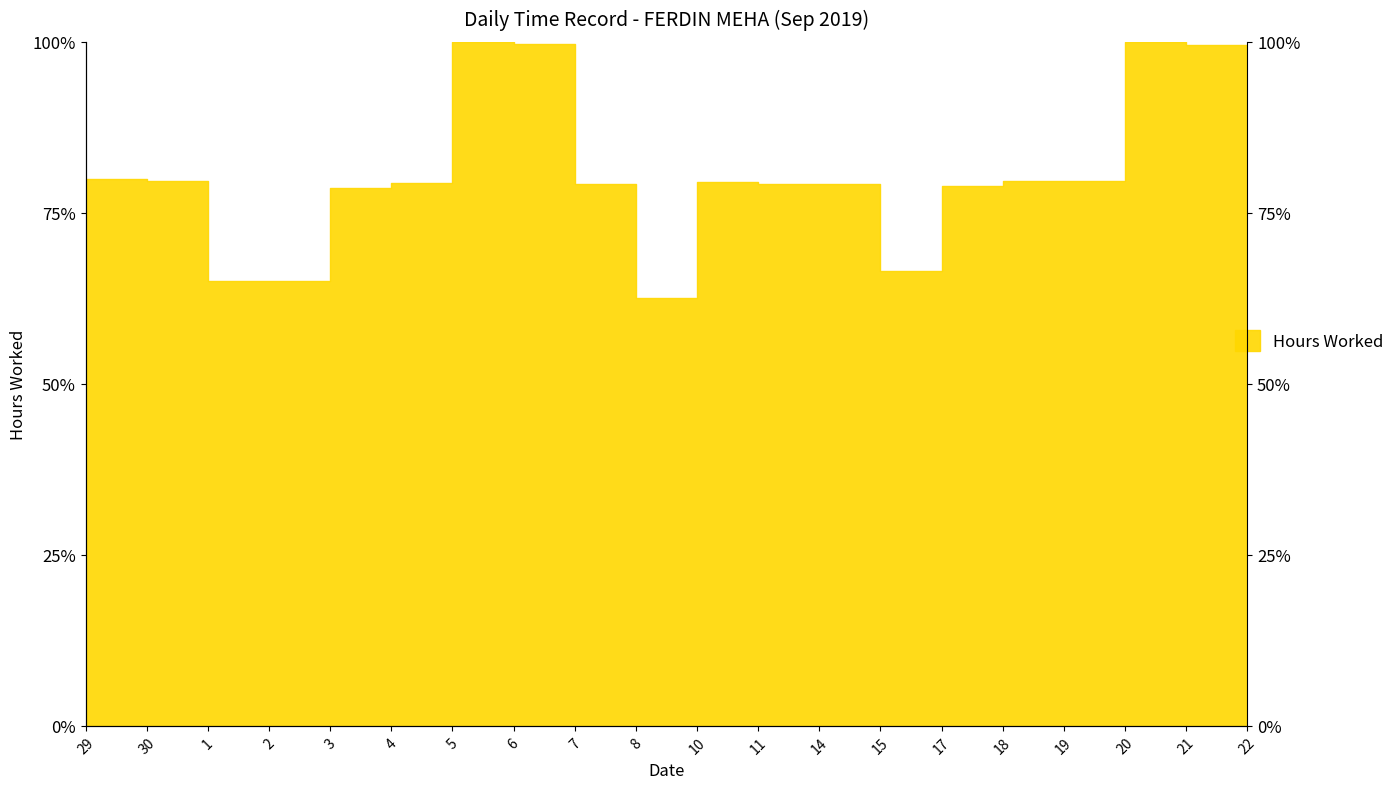

Is it true that the value at 7 is 79.2?

True